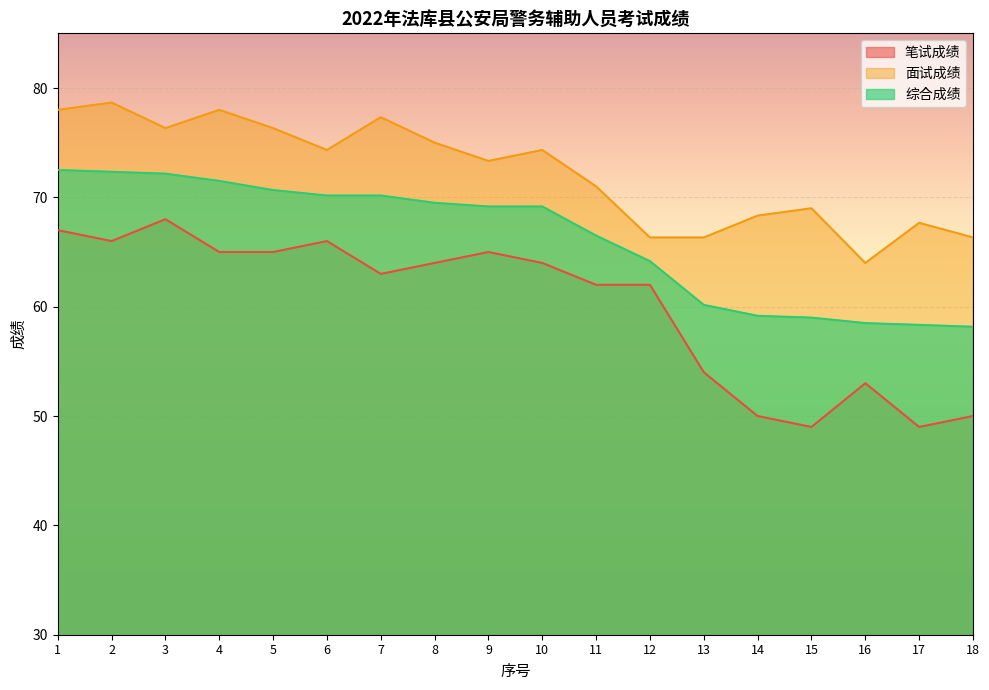

What is the average value of the 笔试成绩 series?

60.1